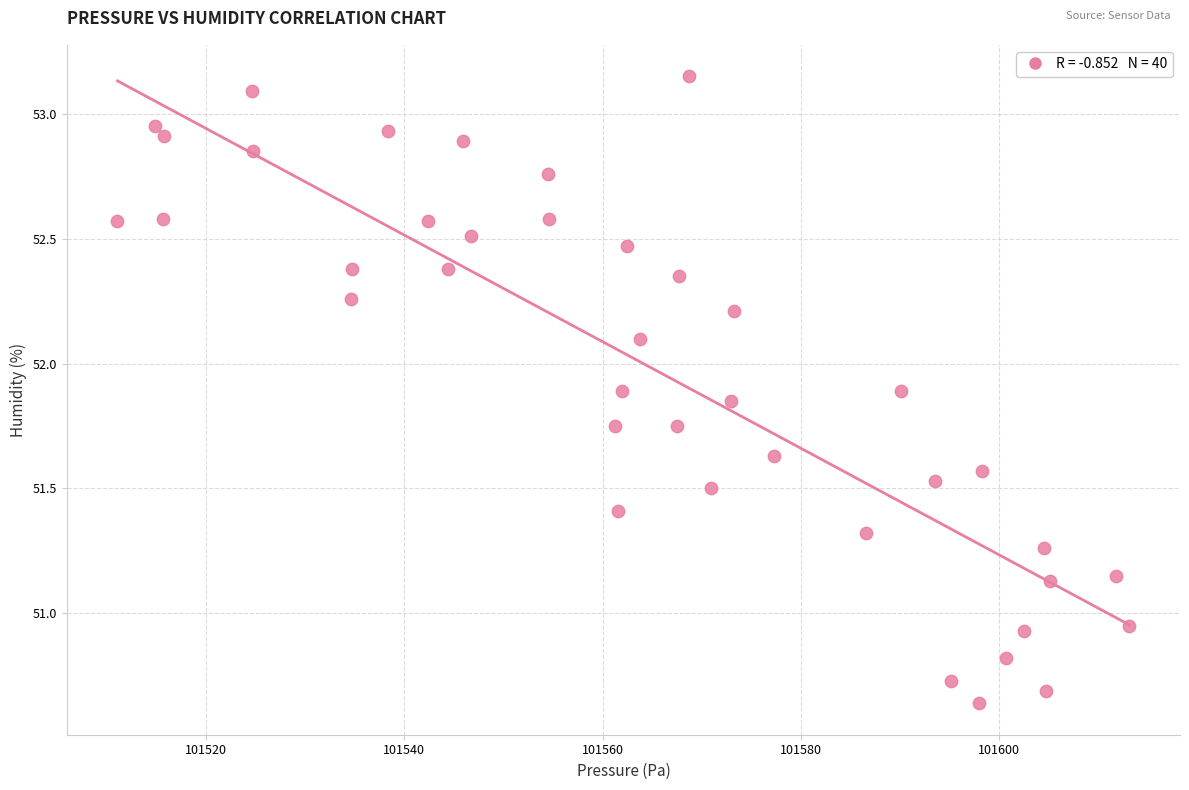

What is the range of X values (max minus min)?

102.1